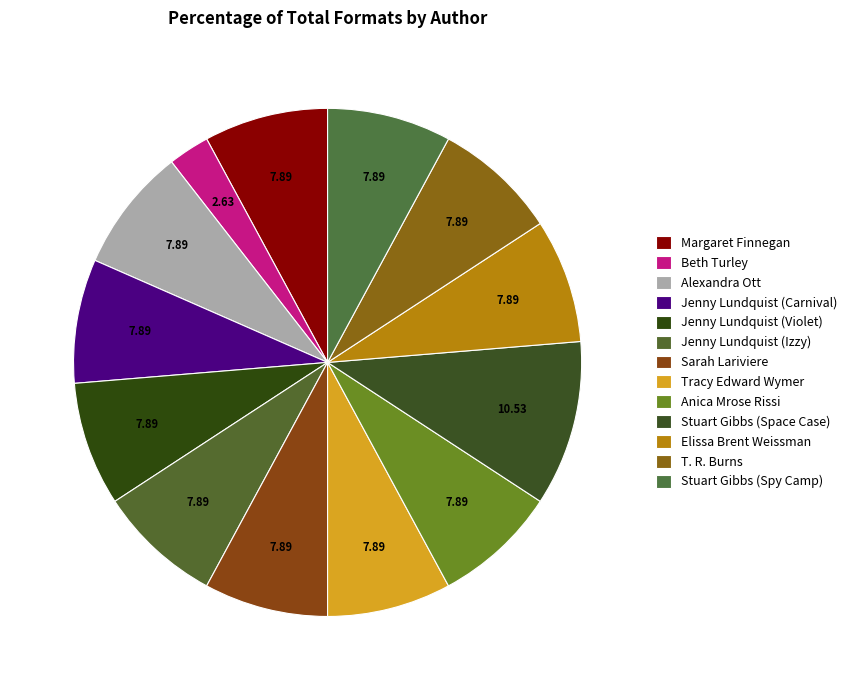

How many segments does this pie chart have?

13